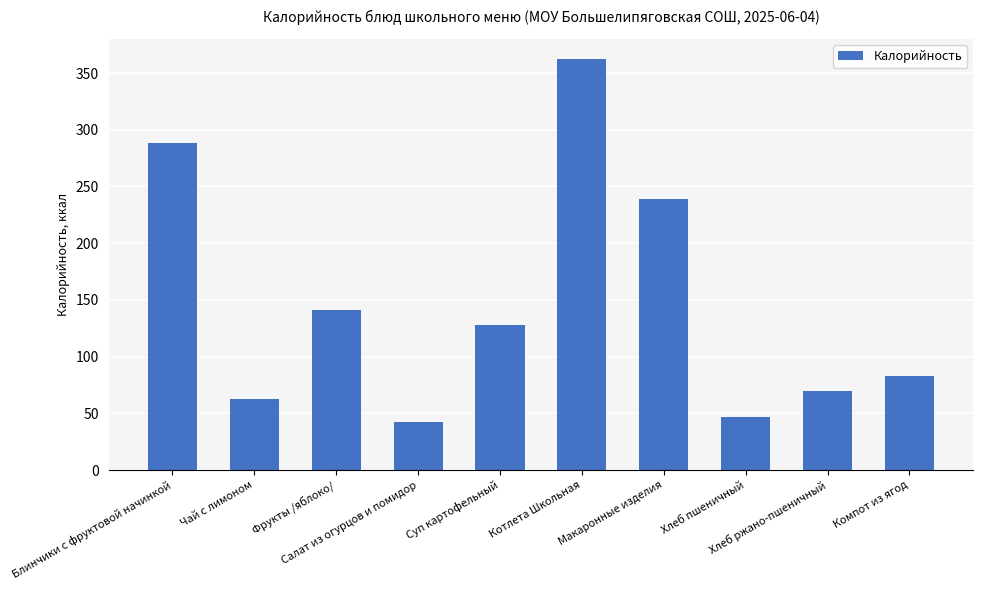

The chart shows a value of 491.2 at Котлета Школьная. True or false?

False